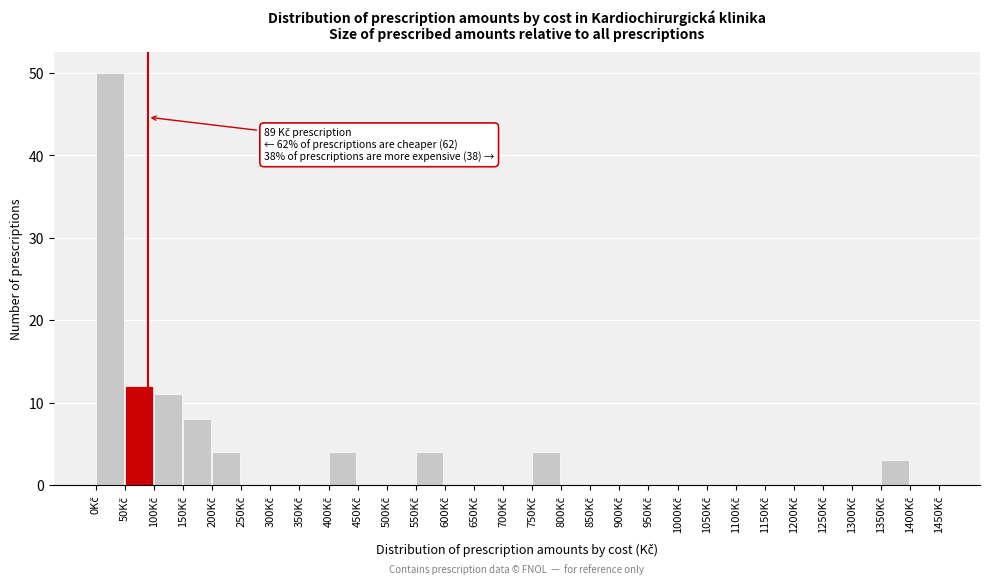

Over which range of the x-axis is the bar tallest?

0 to 50